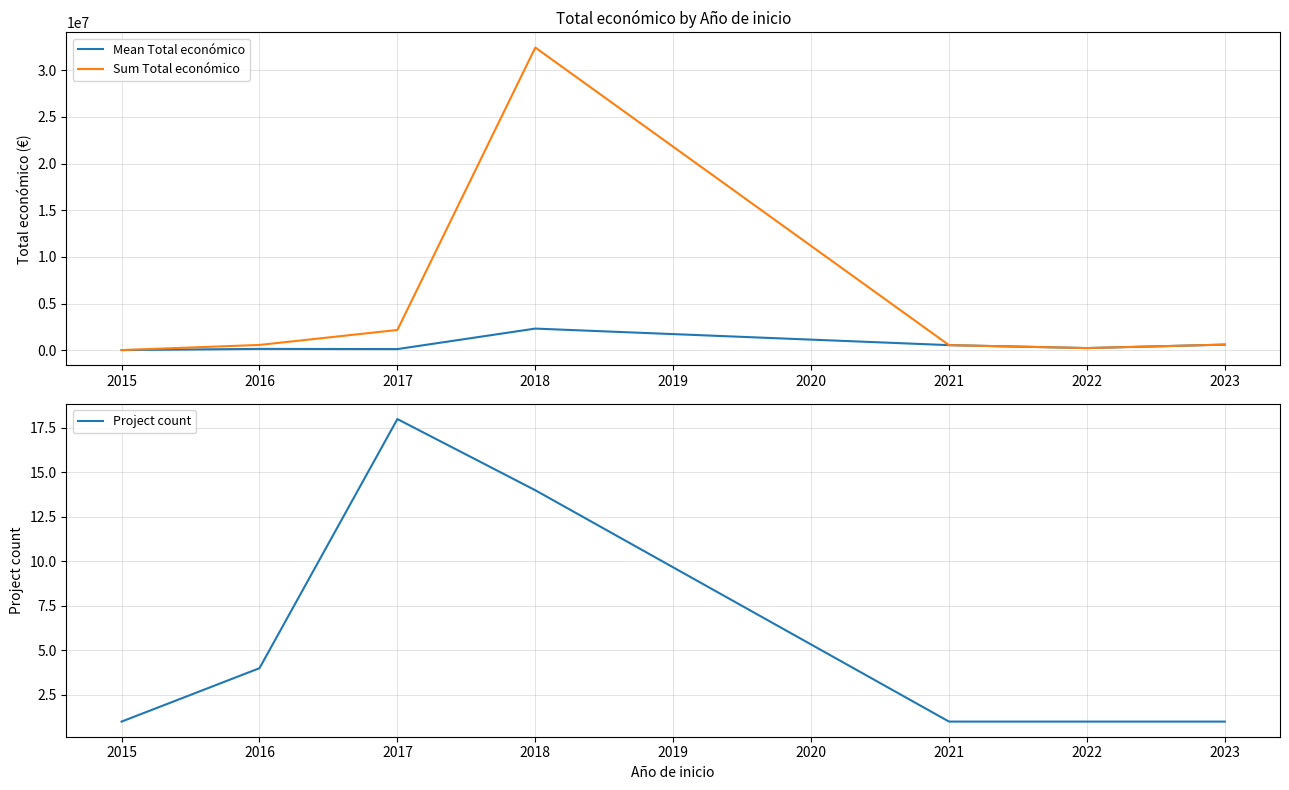

What is the difference between the Sum Total económico values at 2021 and 2015?

529365.0